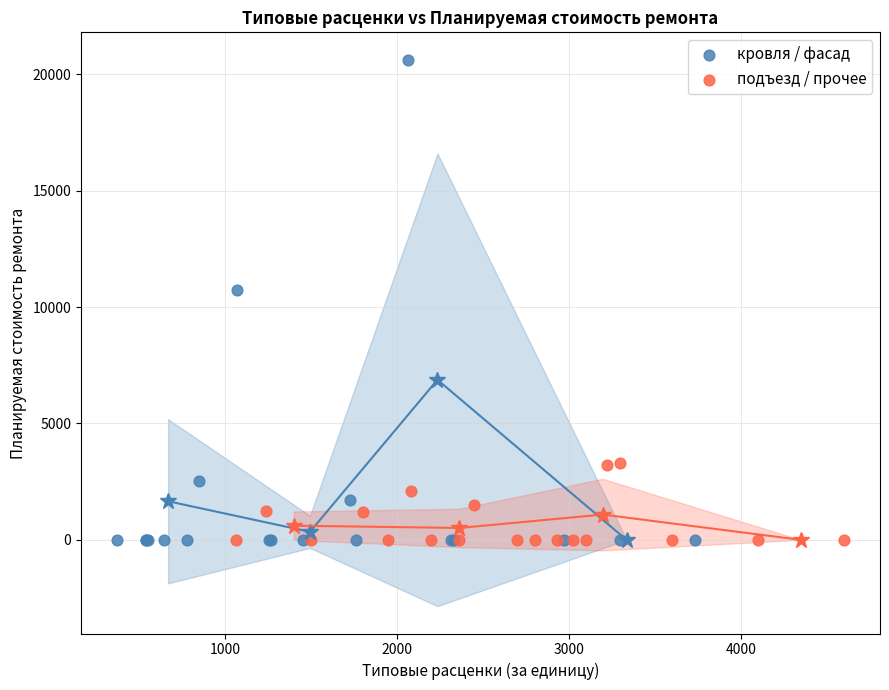

Which series contains the highest Y value?

кровля / фасад